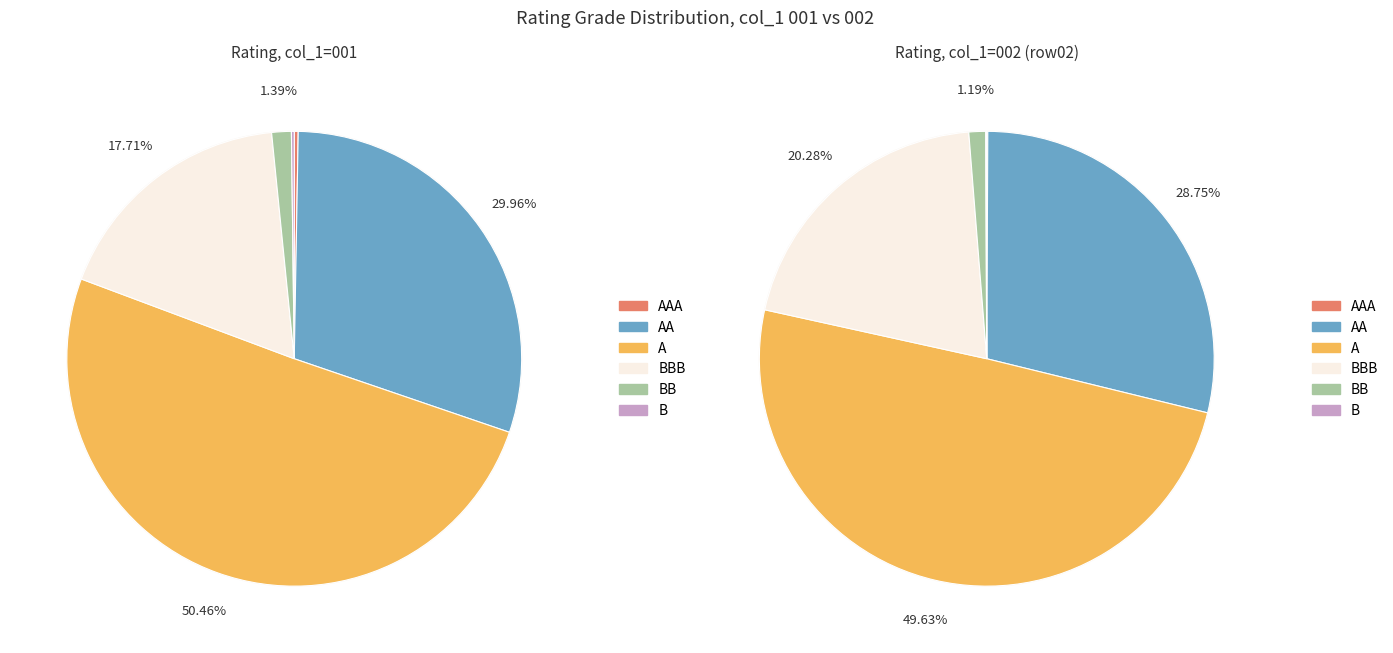

What is the ratio of the value at AAA to the value at B?

1.4